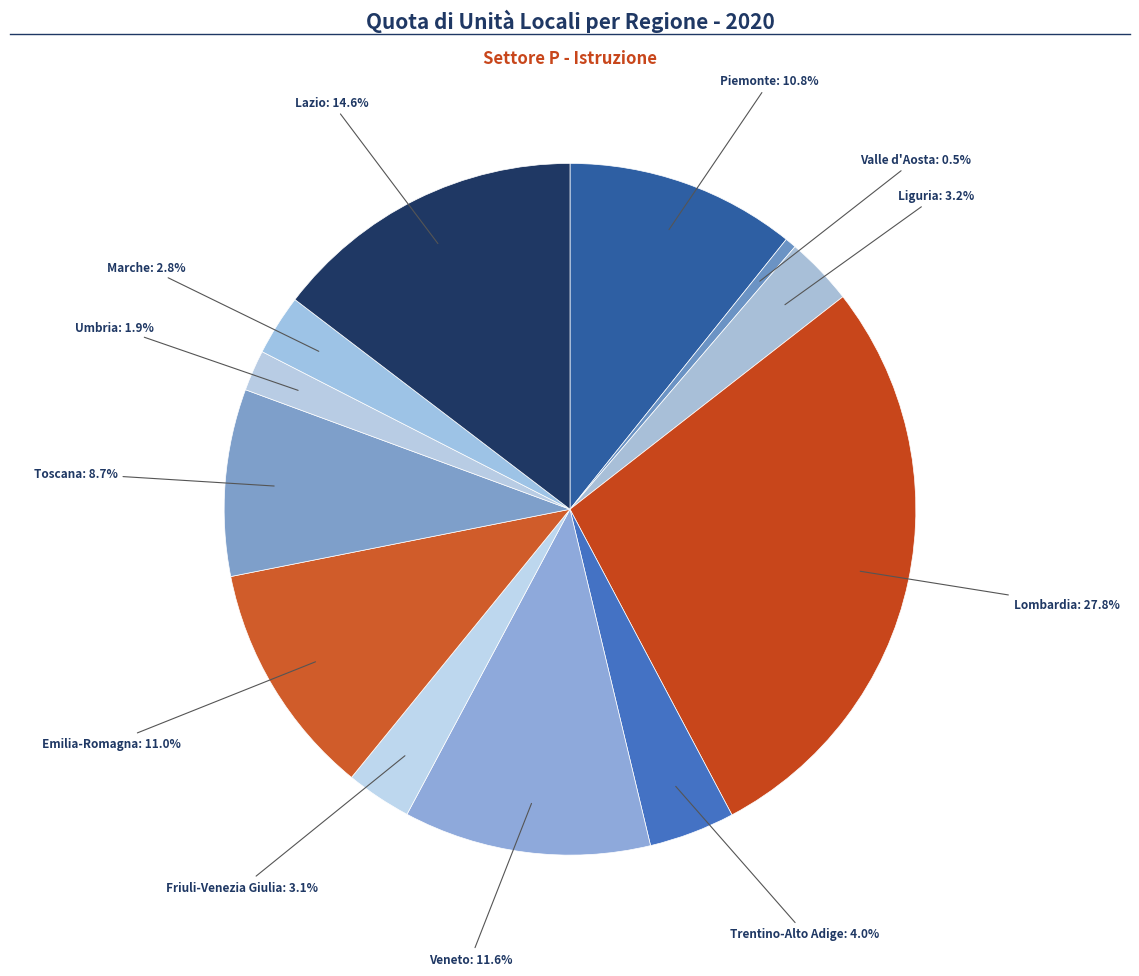

Count the number of slices in the pie.

12